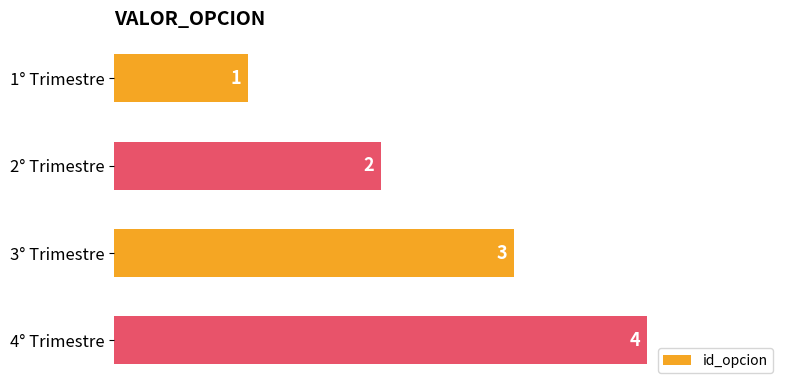

Between 1° Trimestre and 4° Trimestre, which is larger?

4° Trimestre